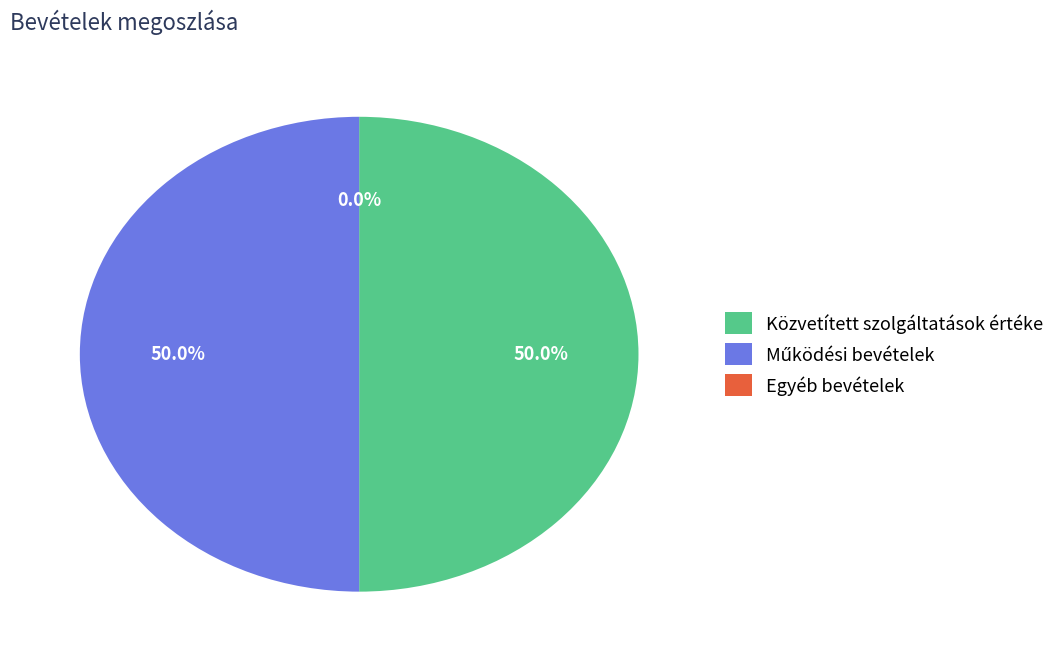

How much of the chart is everything except Közvetített szolgáltatások értéke?

50.0%